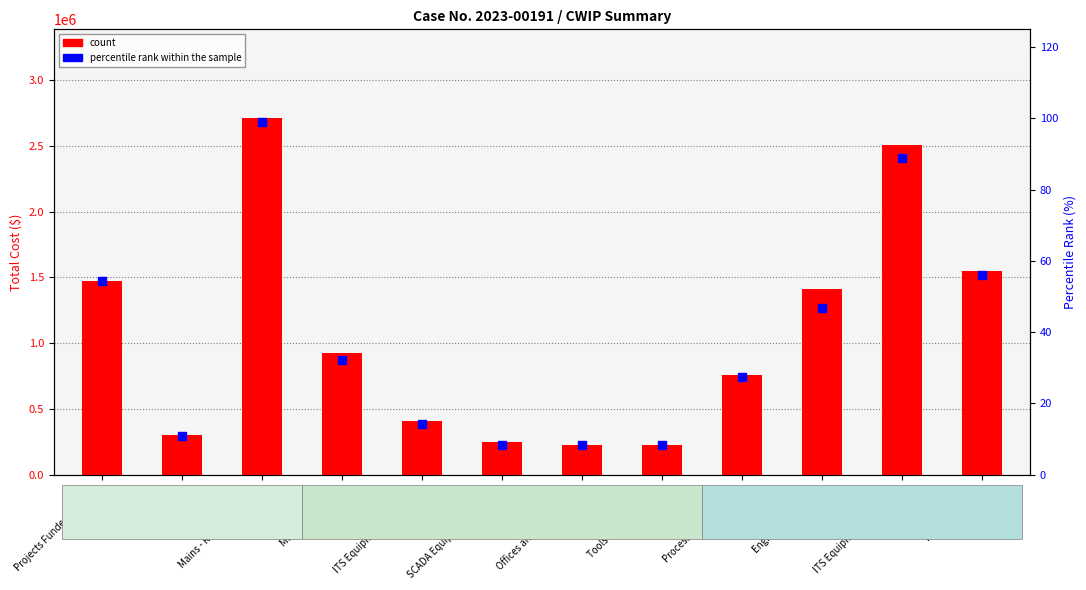

At which category is the sum across all series the highest?

Mains - Replaced / Res…